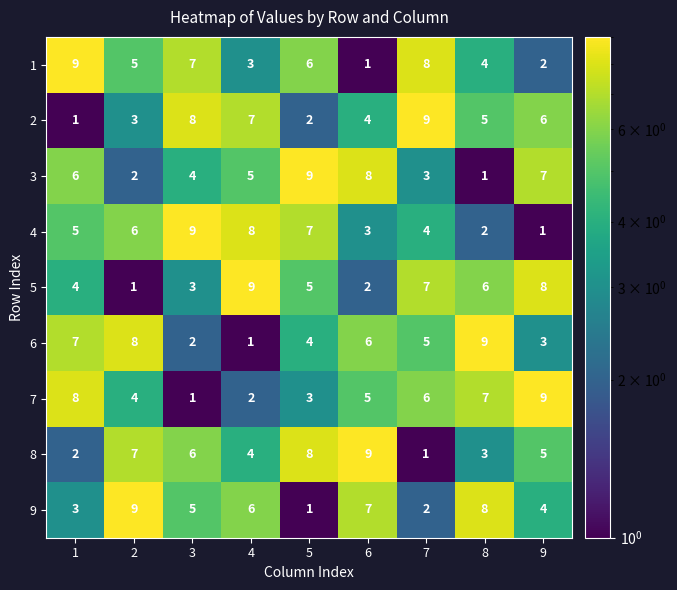

Is the value of 6 at 2 greater than the value of 3 at 3?

Yes